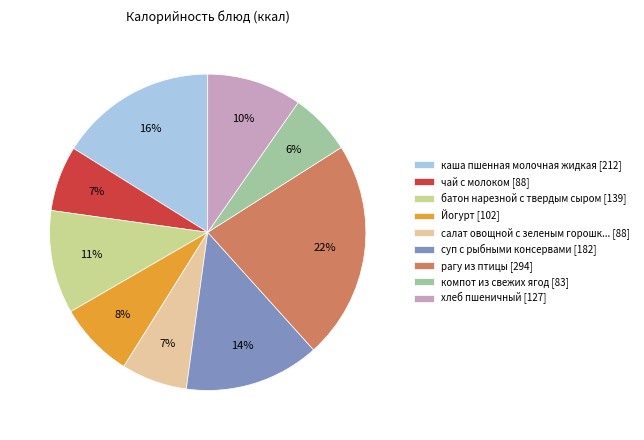

Which slice is the smallest?

компот из свежих ягод